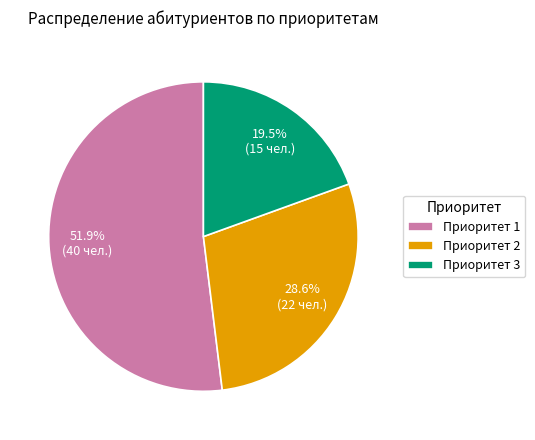

What portion of the pie excludes Приоритет 1?

48.1%